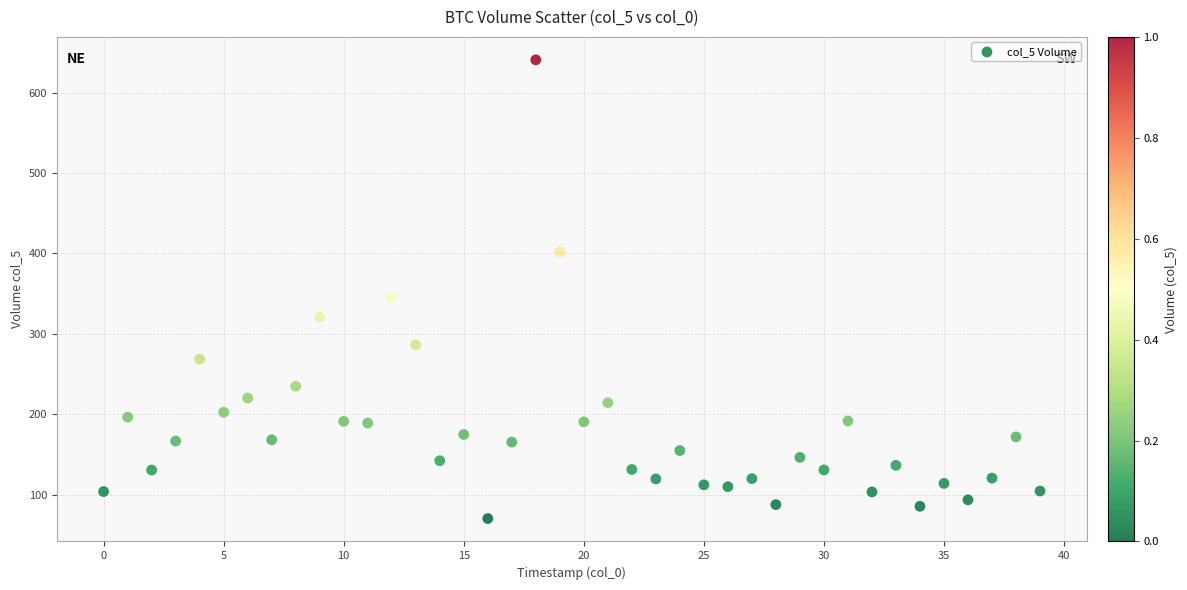

What is the range of Y values (max minus min)?

570.6